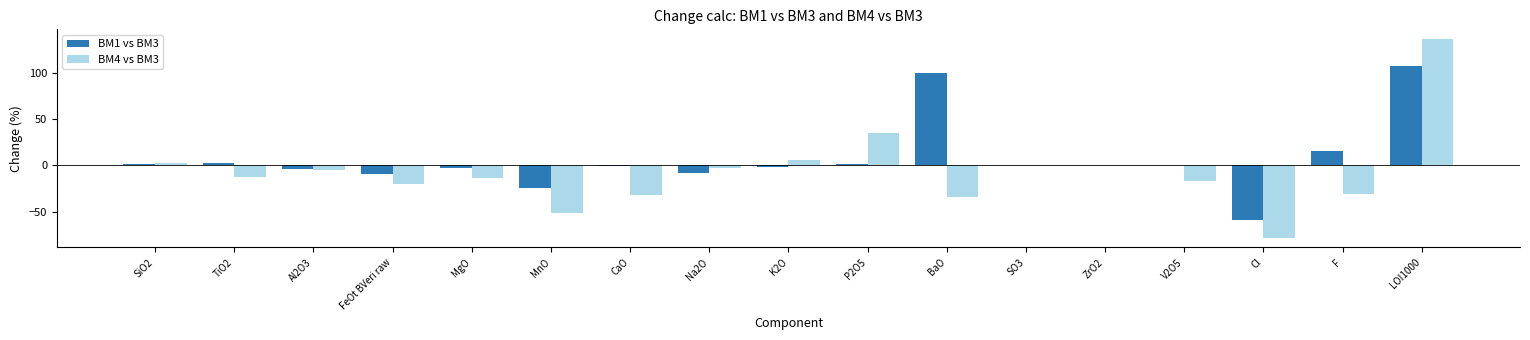

Where does the BM1 vs BM3 series first go above 0?

SiO2